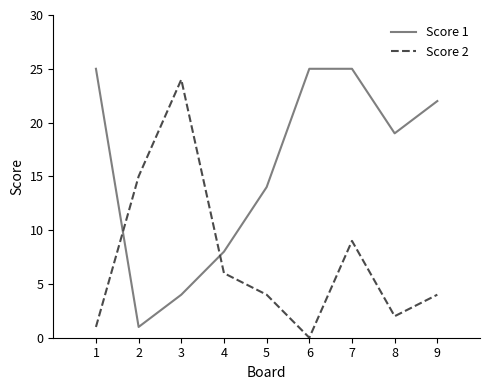

At which category is the sum across all series the highest?

7